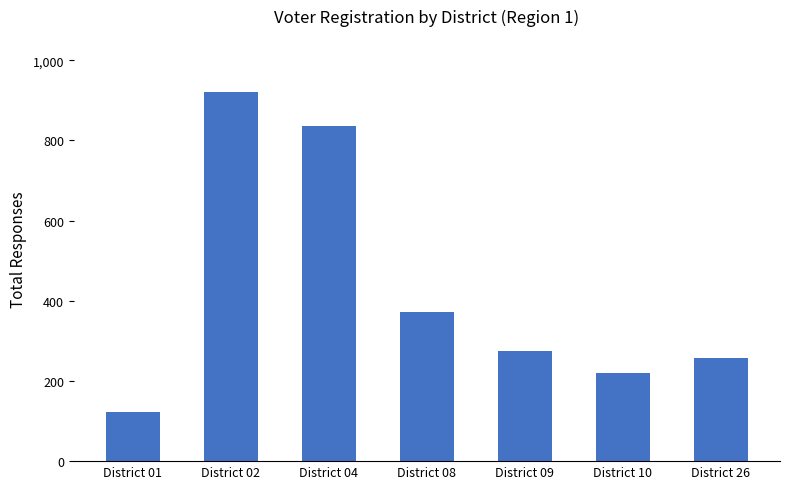

What is the minimum value shown in the chart?

122